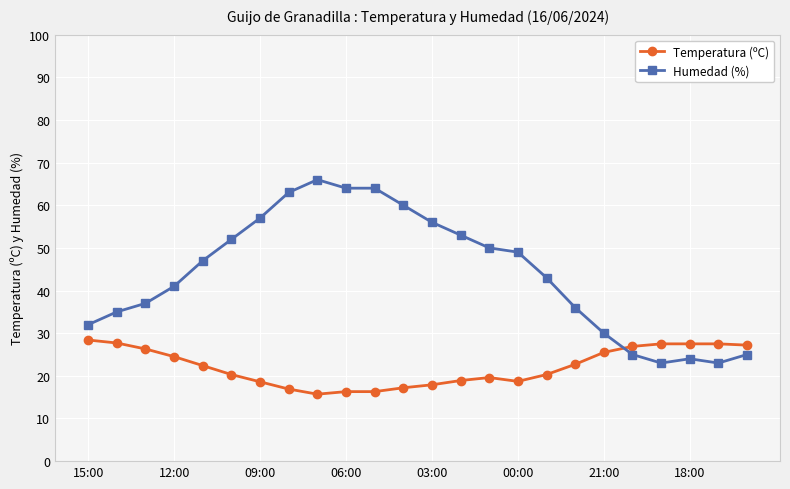

Which series has the widest spread of values?

Humedad (%)